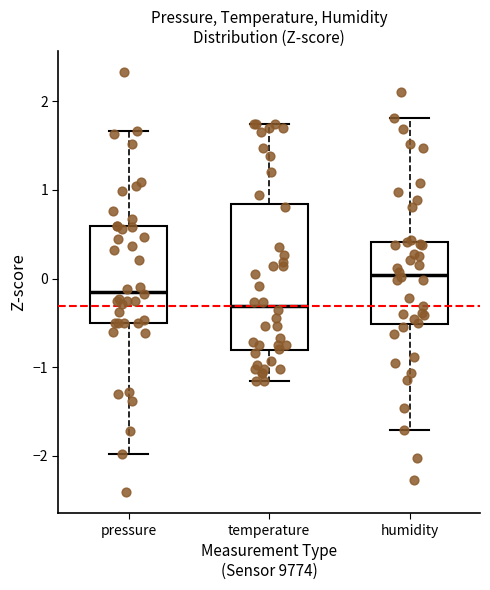

Where is the lower edge of the box for pressure on the y-axis? The values are not printed on the chart, so give them approximately, as read against the axis.

-0.5